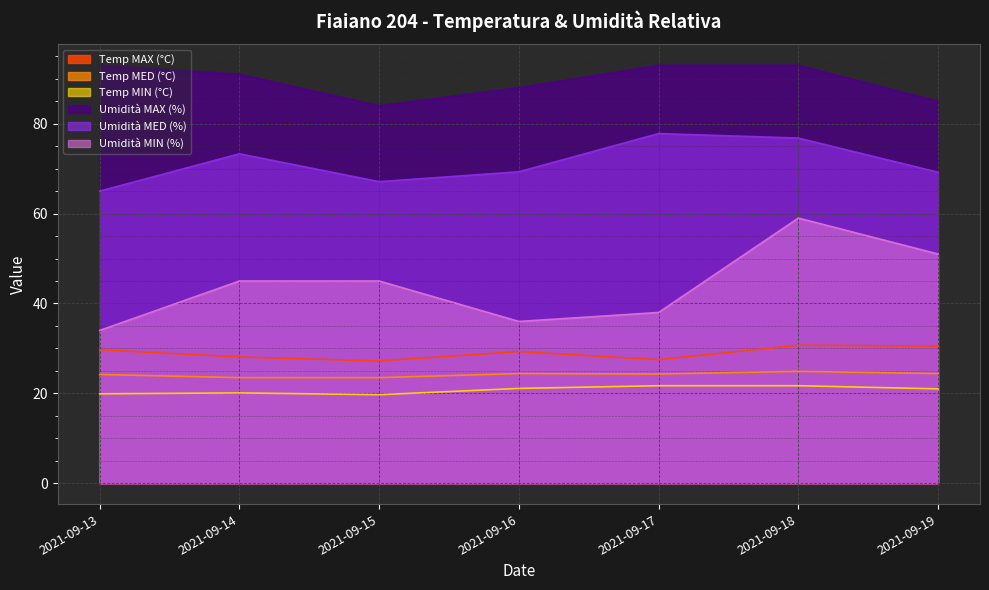

How many categories are shown in the chart?

7